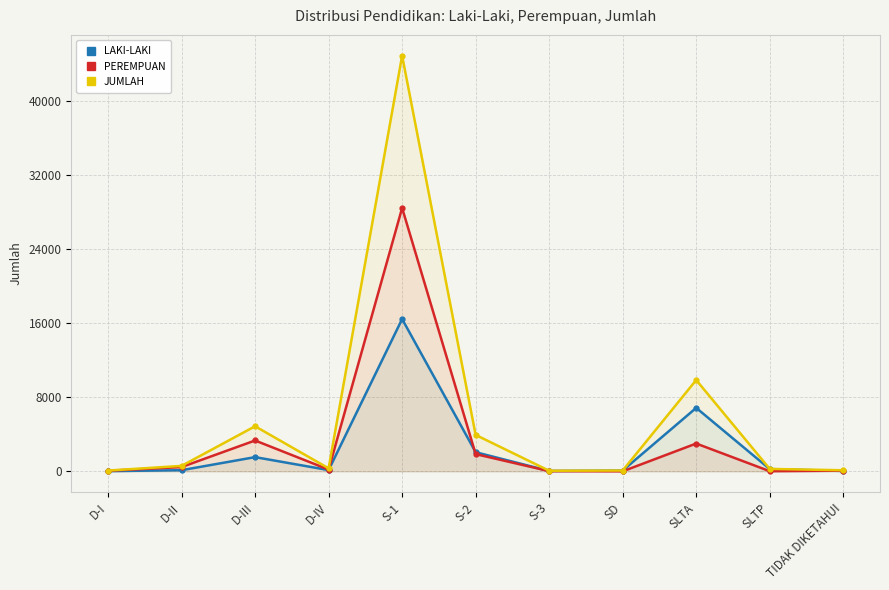

How many intersections are there between PEREMPUAN and LAKI-LAKI?

2